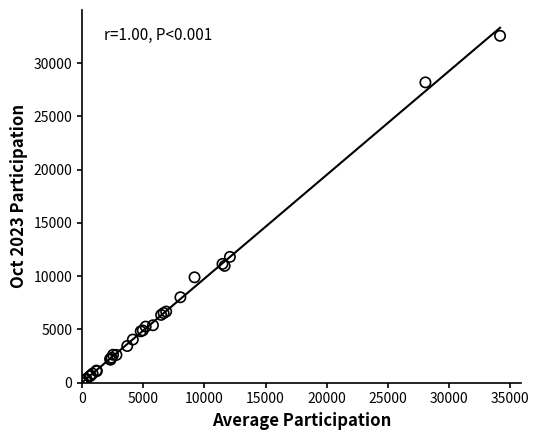

What Y value in the scatter plot is closest to 16278?

11808